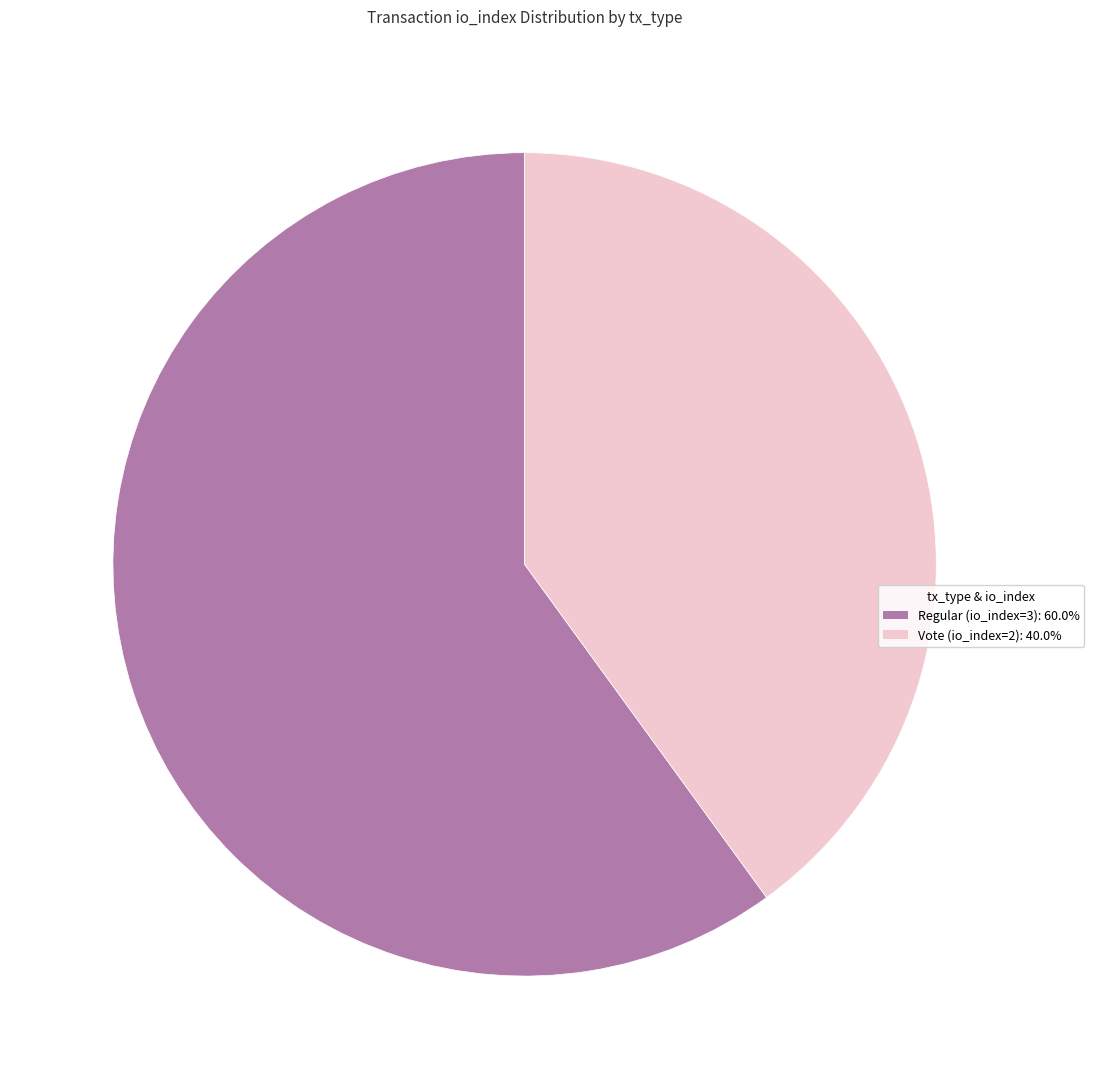

Combined, do Regular (io_index=3): 60.0% and Vote (io_index=2): 40.0% account for over 50%?

Yes